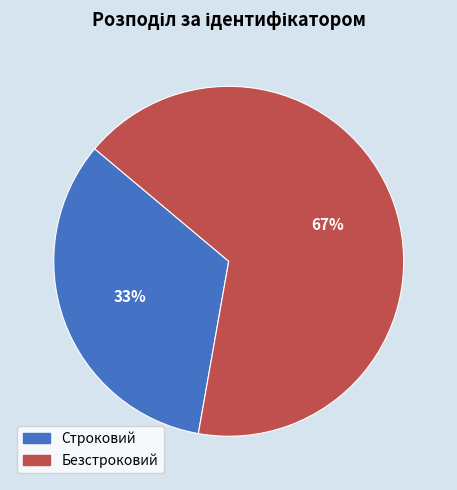

Which category has the biggest portion of the pie?

Безстроковий